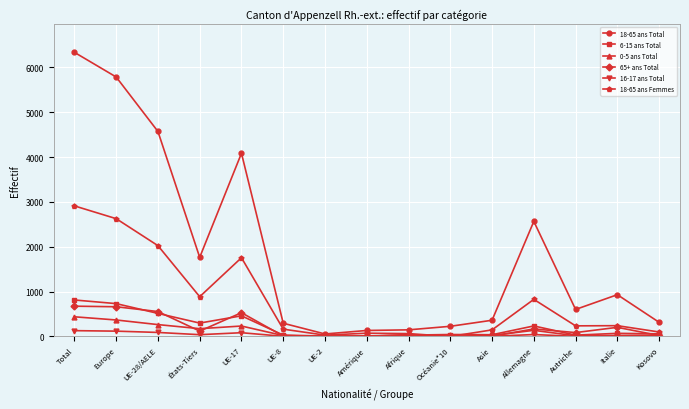

Which series has the widest spread of values?

18-65 ans Total